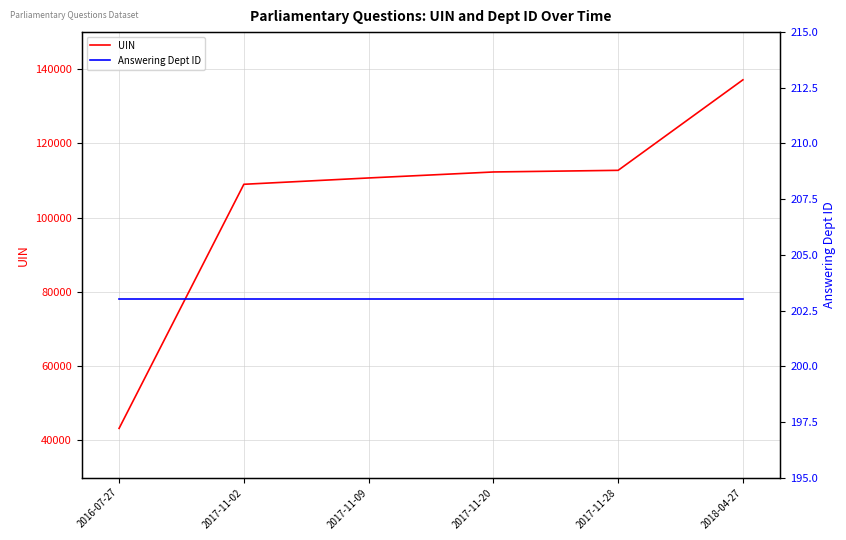

Between 2017-11-28 and 2018-04-27, which series saw the biggest shift?

UIN